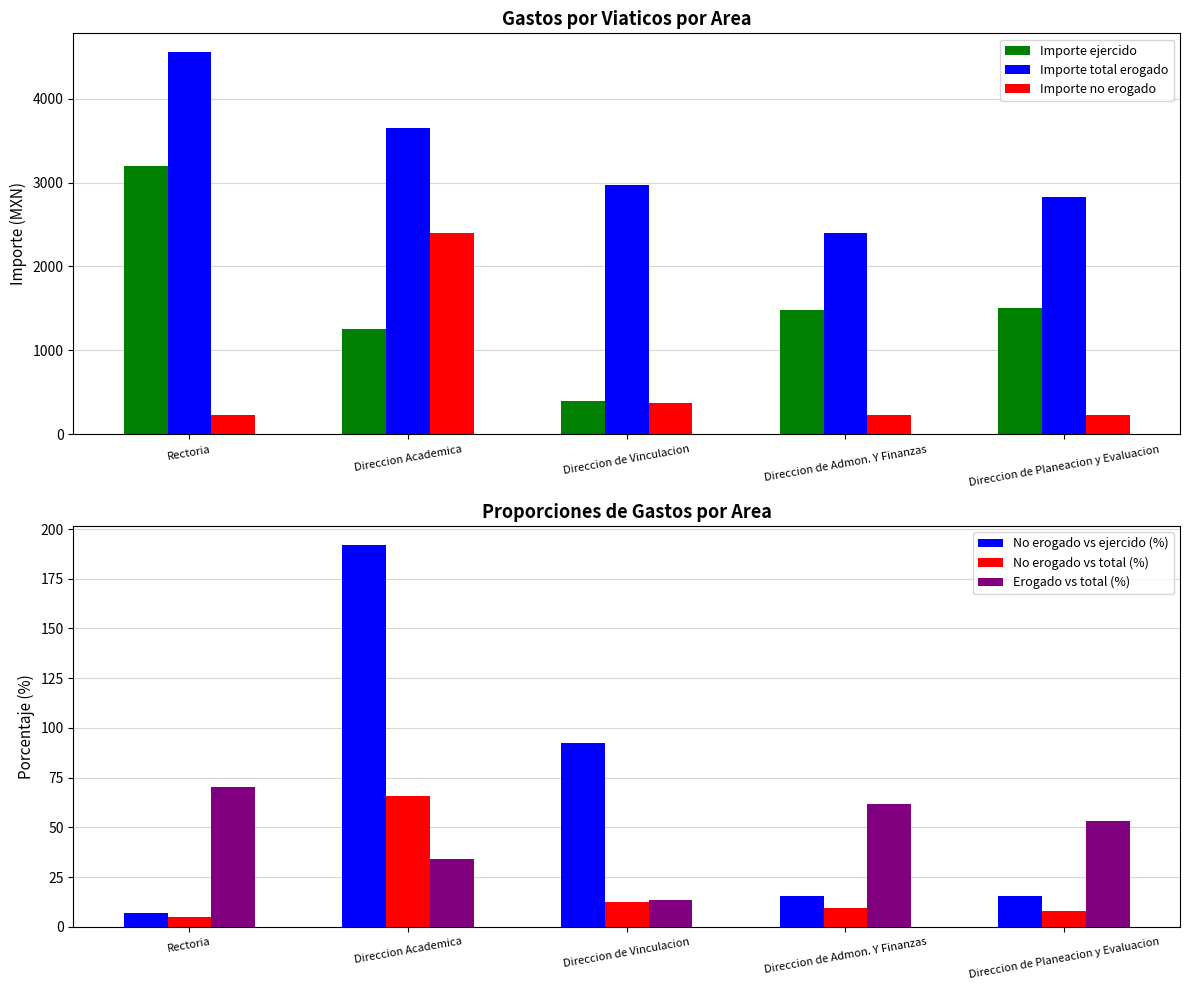

Reading left to right, list all the values displayed in this chart.

Importe ejercido: Rectoria=3200.0	Direccion Academica=1250.0	Direccion de Vinculacion=400.0	Direccion de Admon. Y Finanzas=1480.0	Direccion de Planeacion y Evaluacion=1500.0
Importe total erogado: Rectoria=4550.0	Direccion Academica=3650.0	Direccion de Vinculacion=2970.0	Direccion de Admon. Y Finanzas=2400.0	Direccion de Planeacion y Evaluacion=2830.0
Importe no erogado: Rectoria=230.0	Direccion Academica=2400.0	Direccion de Vinculacion=370.0	Direccion de Admon. Y Finanzas=230.0	Direccion de Planeacion y Evaluacion=230.0
No erogado vs ejercido (%): Rectoria=7.2	Direccion Academica=192.0	Direccion de Vinculacion=92.5	Direccion de Admon. Y Finanzas=15.5	Direccion de Planeacion y Evaluacion=15.3
No erogado vs total (%): Rectoria=5.1	Direccion Academica=65.8	Direccion de Vinculacion=12.5	Direccion de Admon. Y Finanzas=9.6	Direccion de Planeacion y Evaluacion=8.1
Erogado vs total (%): Rectoria=70.3	Direccion Academica=34.2	Direccion de Vinculacion=13.5	Direccion de Admon. Y Finanzas=61.7	Direccion de Planeacion y Evaluacion=53.0